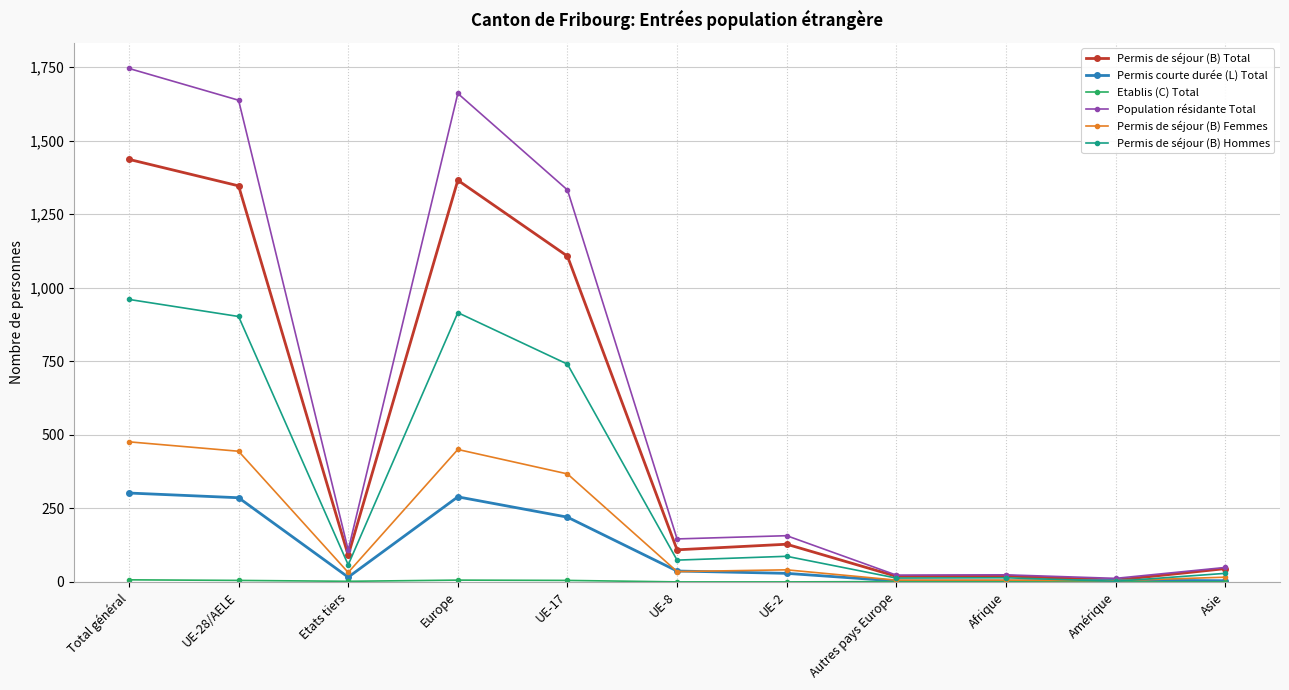

How many values in the Permis courte durée (L) Total series are below 29?

5